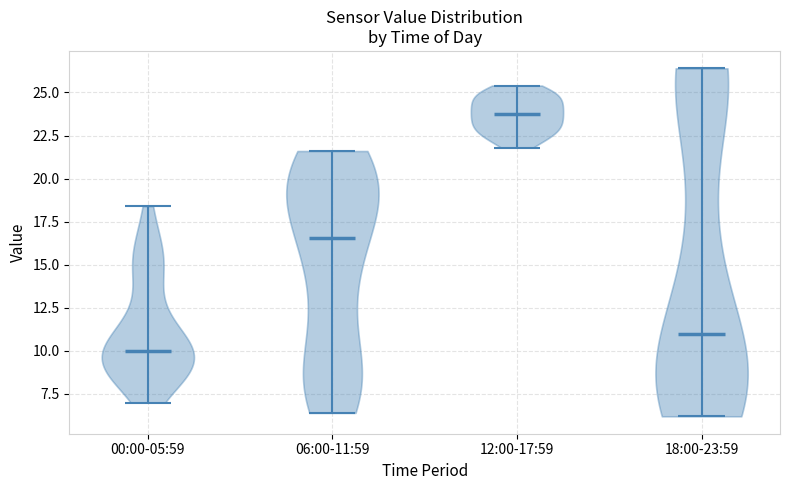

Which violin has the highest median line?

12:00-17:59